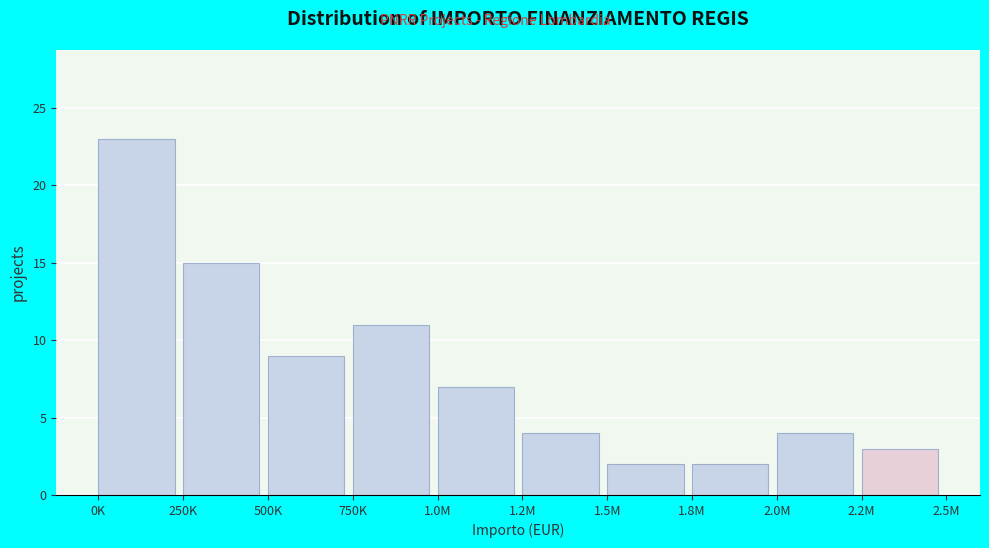

Reading left to right, transcribe all the data shown in this chart.

0K=23	250K=15	500K=9	750K=11	1.0M=7	1.2M=4	1.5M=2	1.8M=2	2.0M=4	2.2M=3